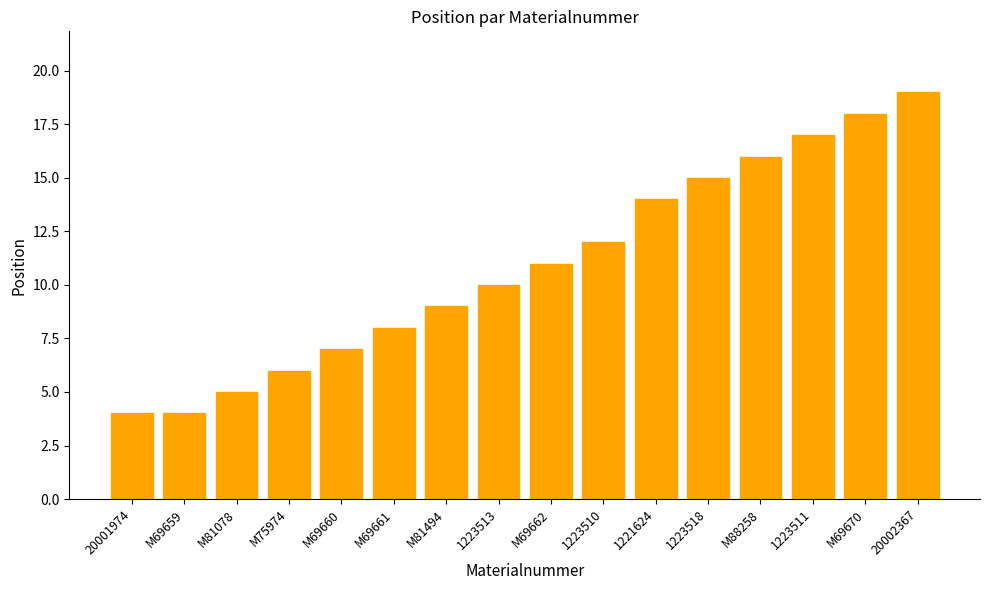

What is the minimum value shown in the chart?

4